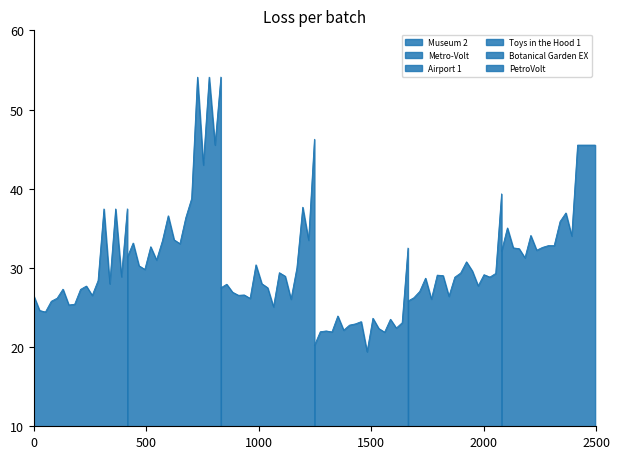

What is the sum of all Airport 1 values?

504.4